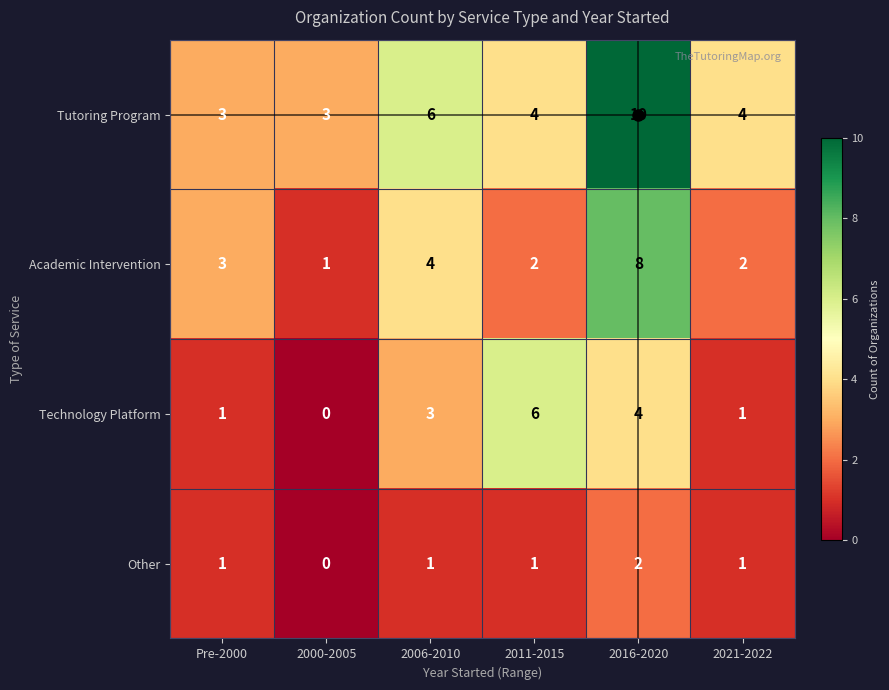

List the series in order of their peak value, highest first.

Tutoring Program, Academic Intervention, Technology Platform, Other